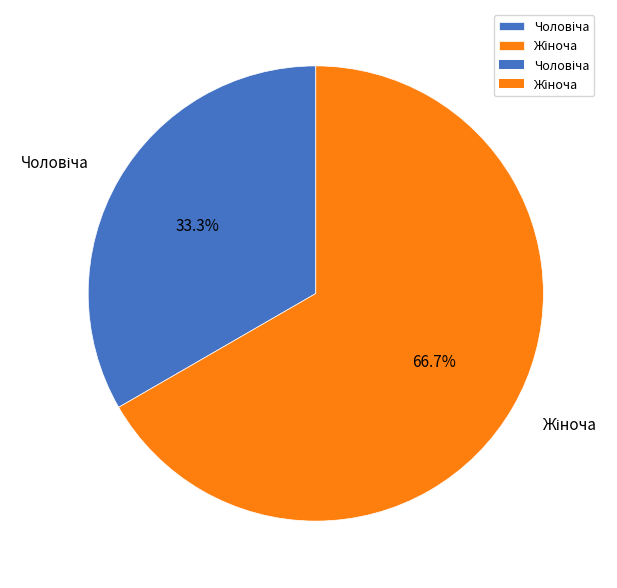

Is there a majority slice in this chart?

Yes